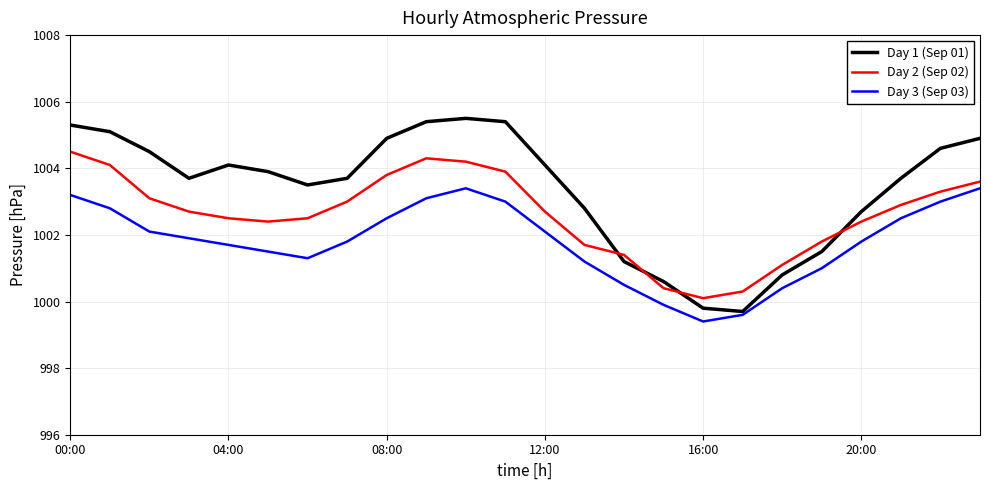

What is the minimum value for Day 3 (Sep 03)?

999.4